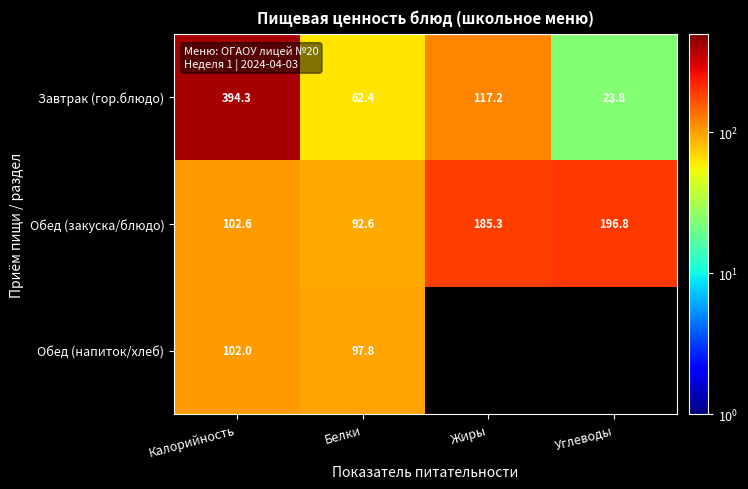

How many values in the Обед (закуска/блюдо) series exceed 185?

2